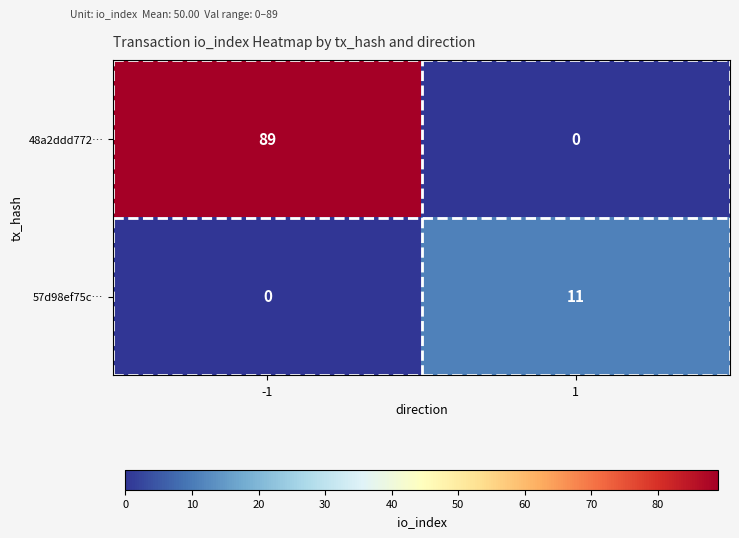

Reading left to right, what are all the values shown in this chart?

48a2ddd772…: -1=89	1=0
57d98ef75c…: -1=0	1=11